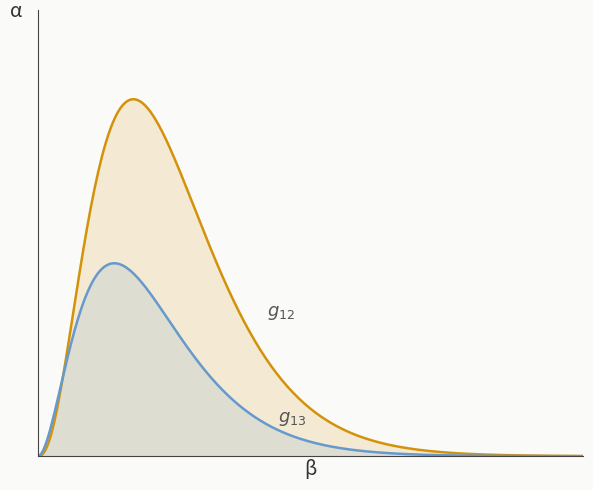

How many lines are shown in the chart?

2